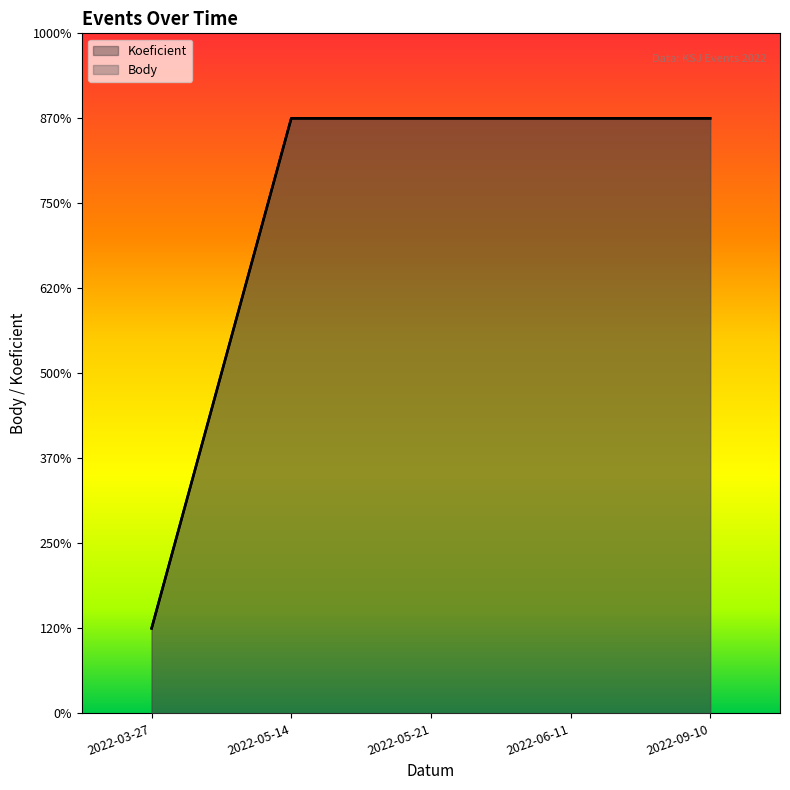

Rank the series at 2022-05-21 from lowest to highest value.

Koeficient, Body